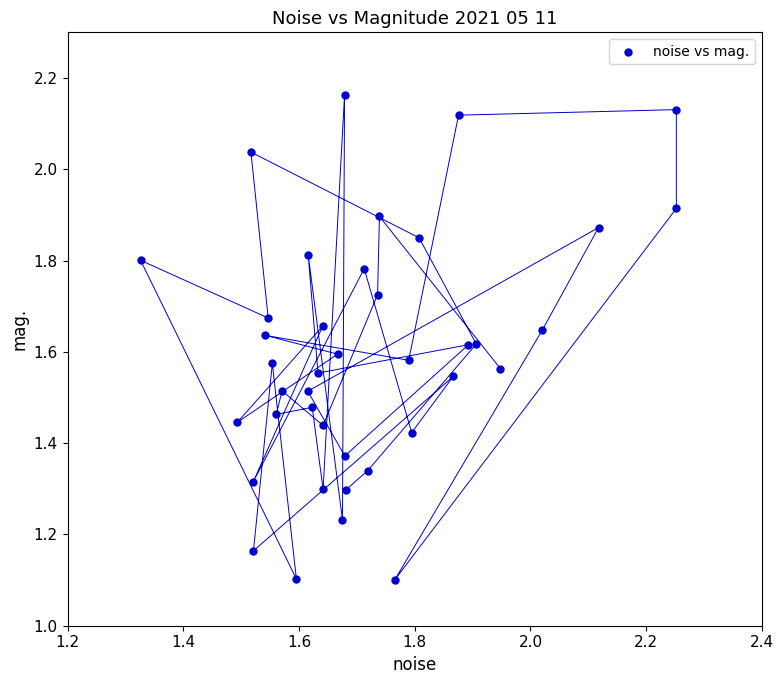

What is the range of X values (max minus min)?

0.9